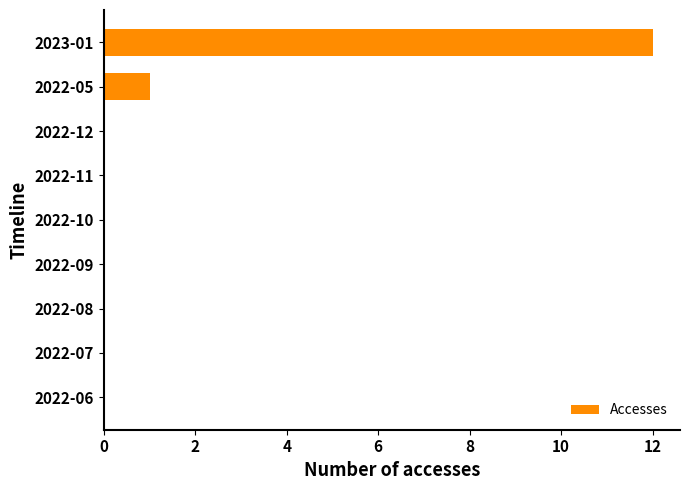

How many series are shown in this chart?

1